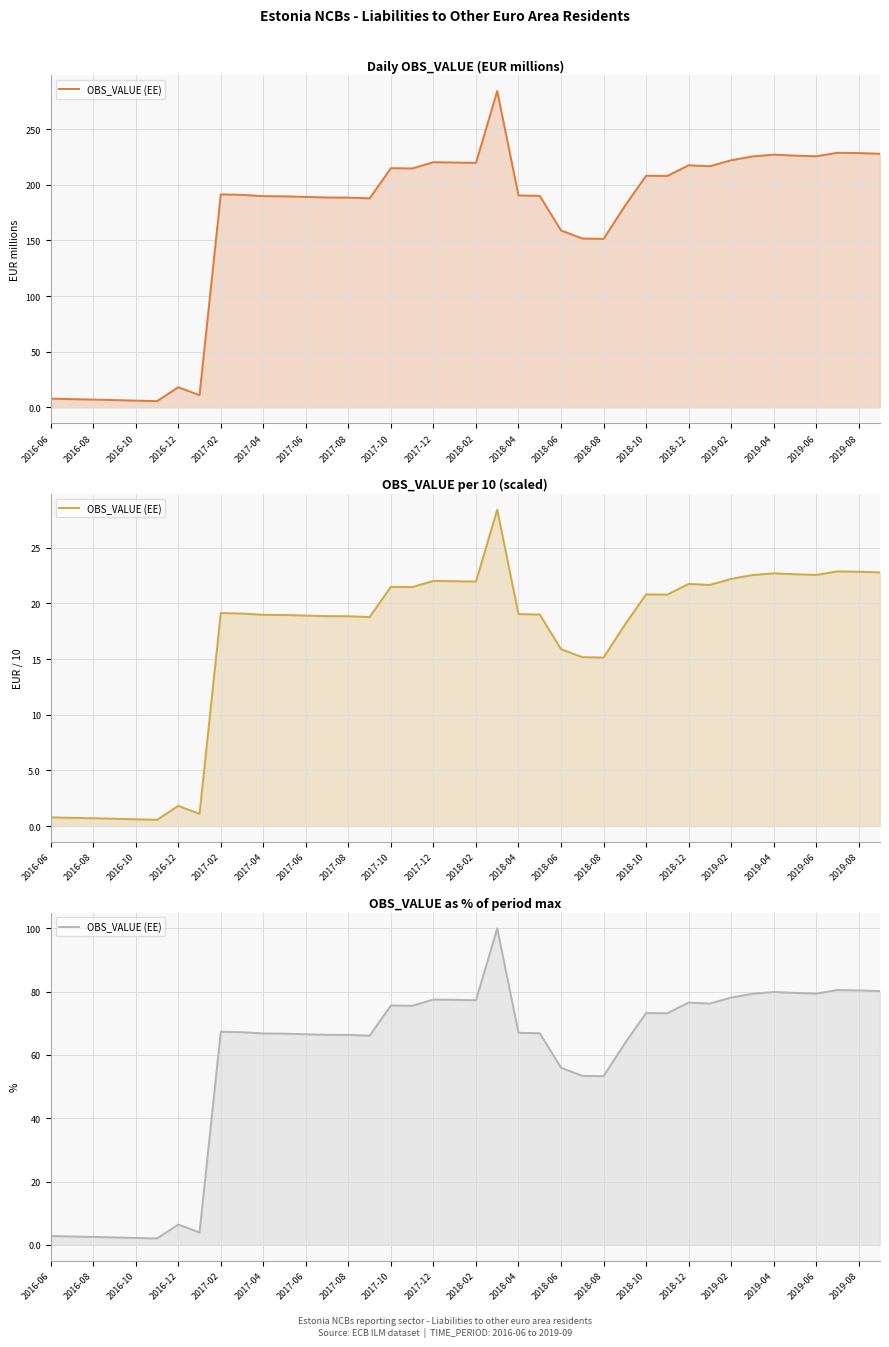

What is the value of the 35th point from the left?

79.9